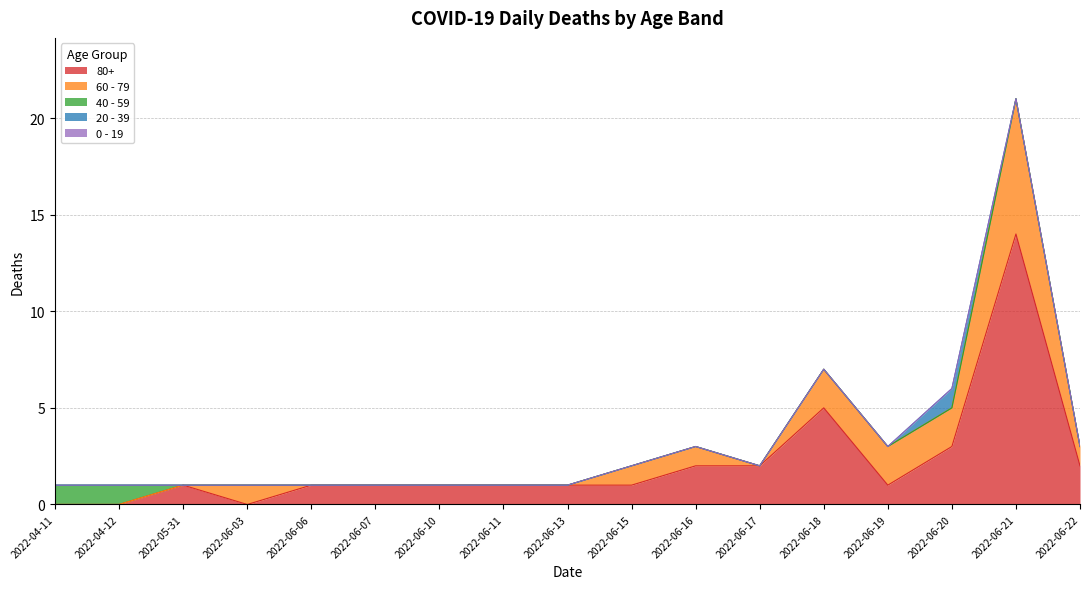

Rank the series by their maximum value, from highest to lowest.

80+, 60 - 79, 40 - 59, 20 - 39, 0 - 19